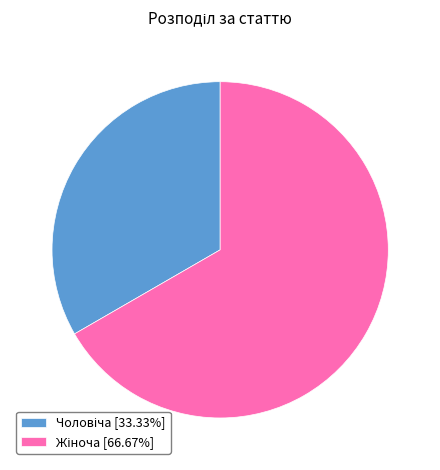

Does any single category account for the majority?

Yes